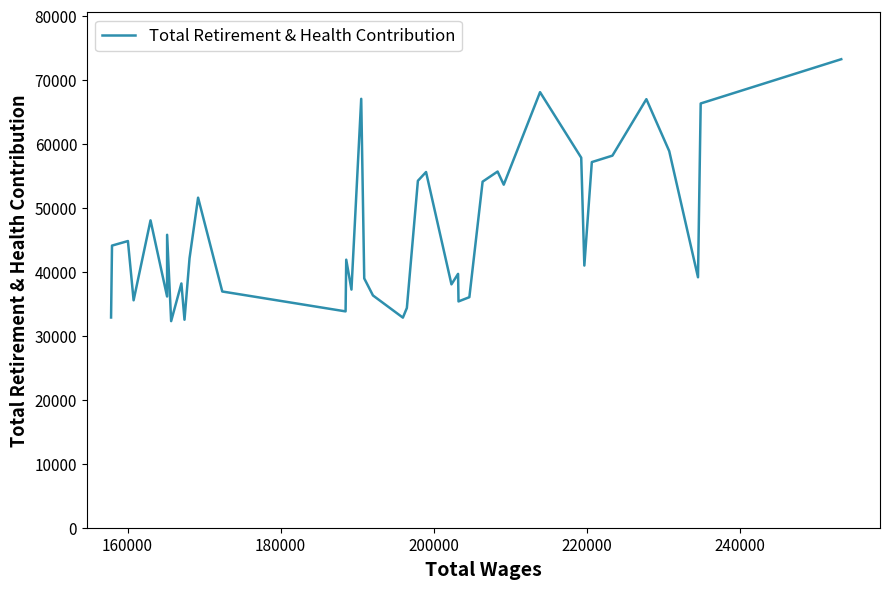

What is the greatest value displayed?

73225